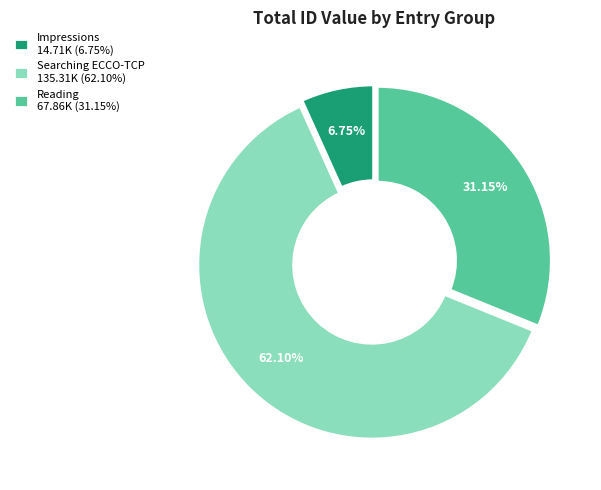

Rank the categories by value from highest to lowest.

Searching ECCO-TCP 135.31K (62.10%), Reading 67.86K (31.15%), Impressions 14.71K (6.75%)